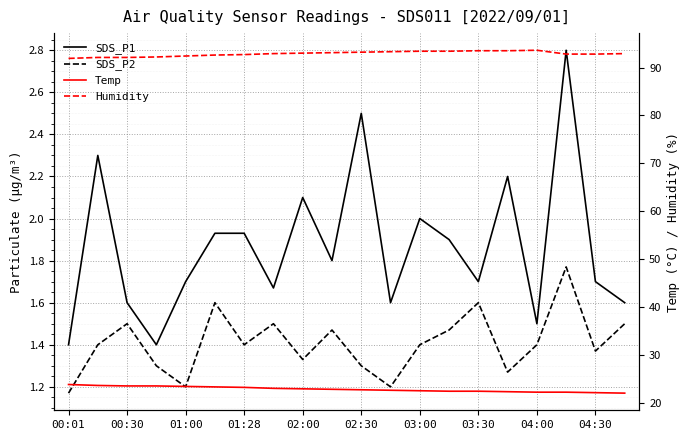

What position from the left is 04:00?

17